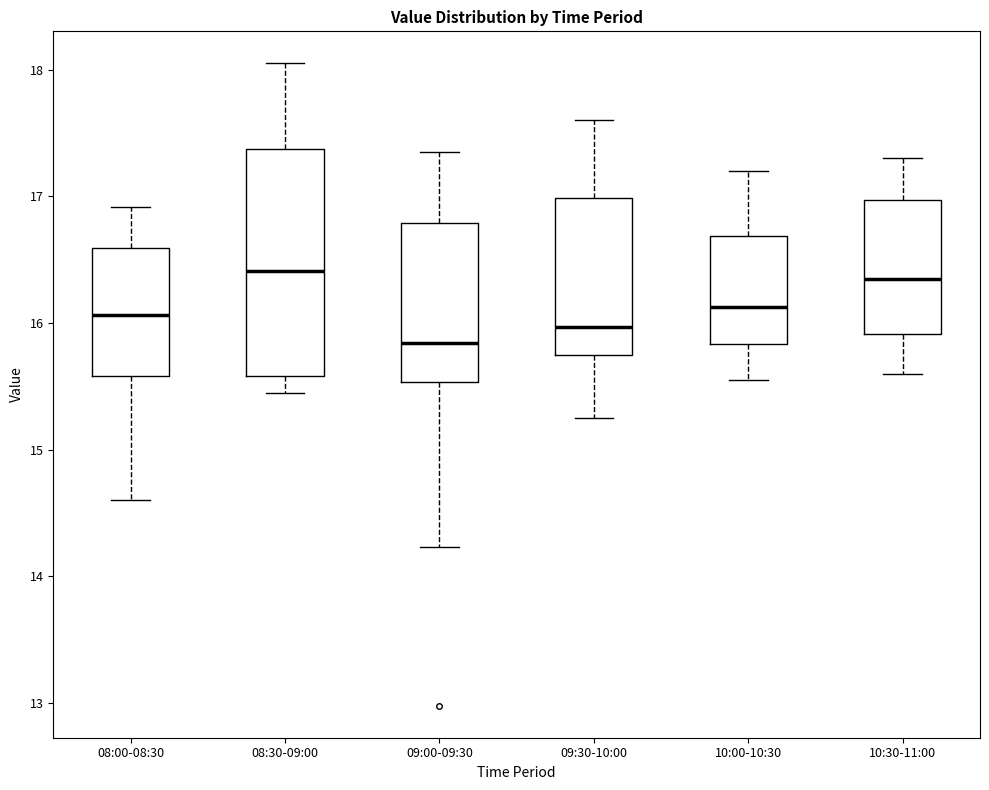

Where is the lower edge of the box for 09:00-09:30 on the y-axis? The values are not printed on the chart, so give them approximately, as read against the axis.

15.5